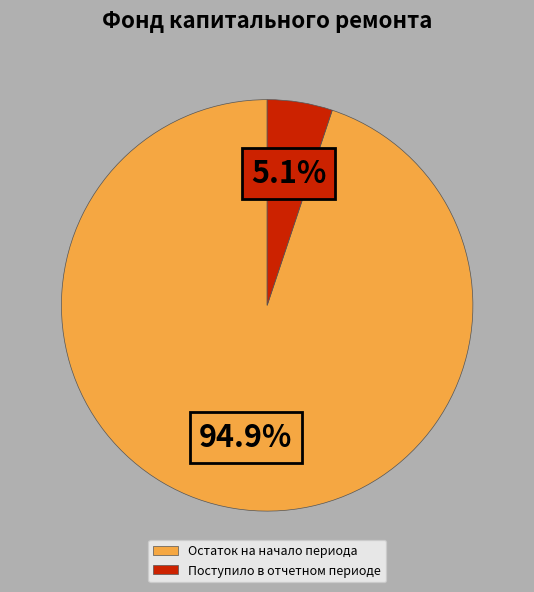

Which has a higher value, Остаток на начало периода or Поступило в отчетном периоде?

Остаток на начало периода